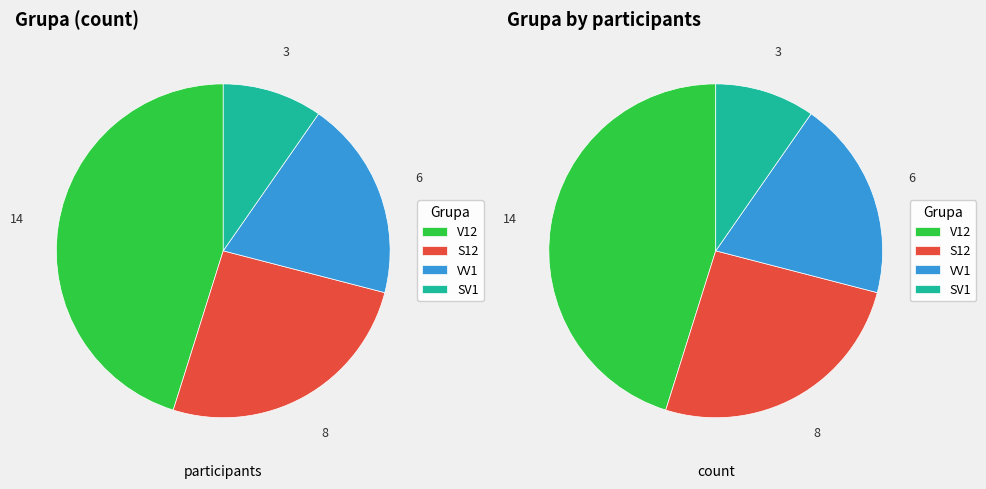

To the nearest percent, what is the combined percentage of V12 and SV1?

55%